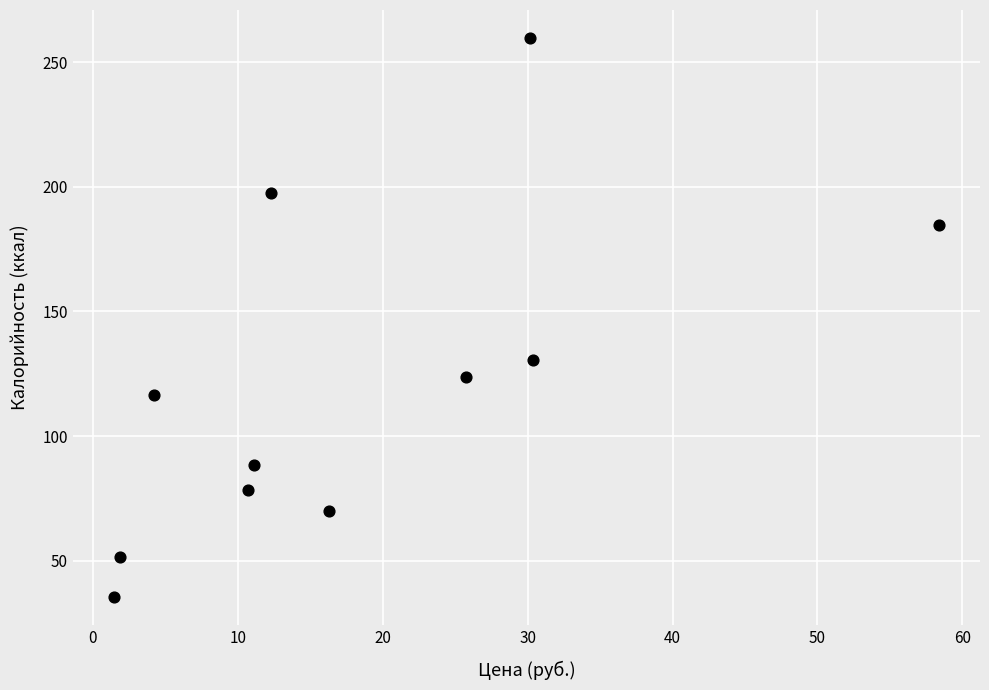

What Y value in the scatter plot is closest to 147?

130.6